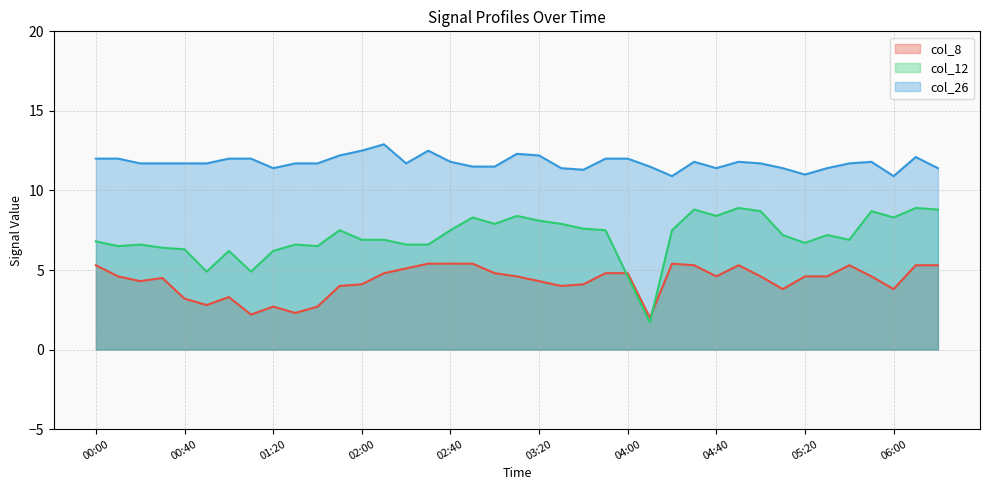

How many distinct data groups are displayed?

3